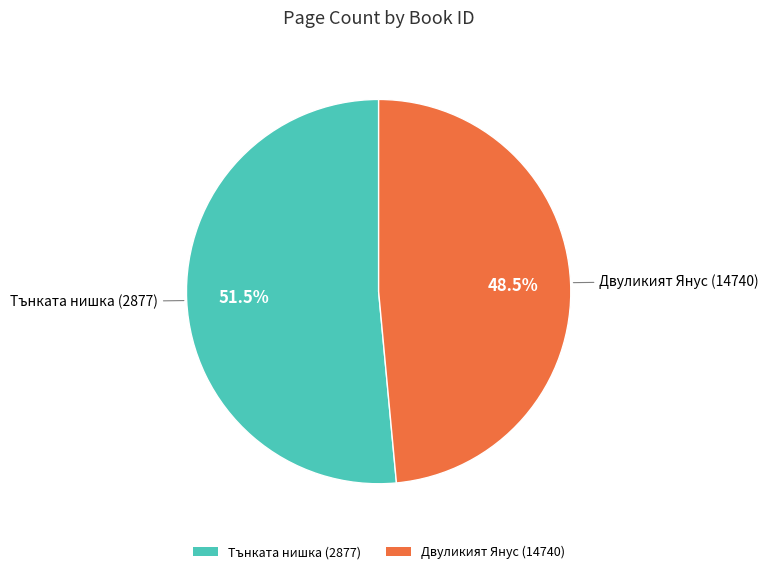

Which category accounts for the majority?

Тънката нишка (2877)